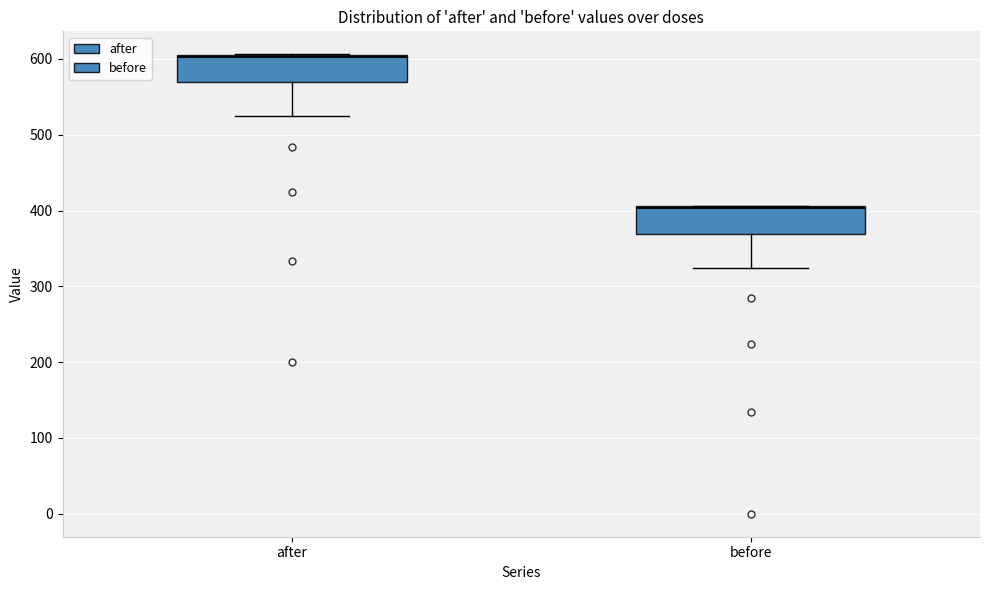

Where is the lower edge of the box for after on the y-axis? The values are not printed on the chart, so give them approximately, as read against the axis.

570